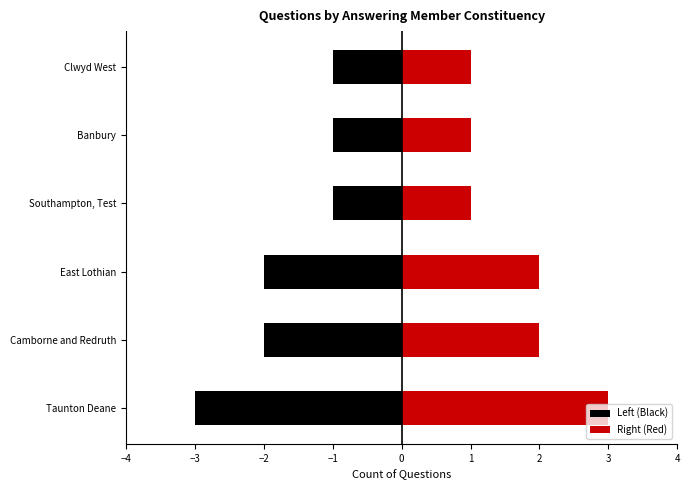

At how many categories does at least one series exceed 0?

6